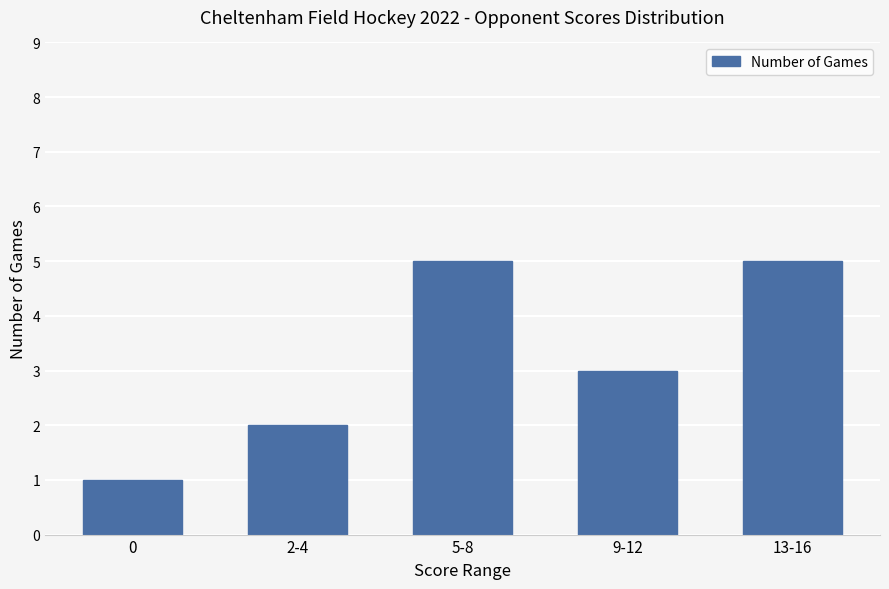

How many values are between 2 and 5?

4